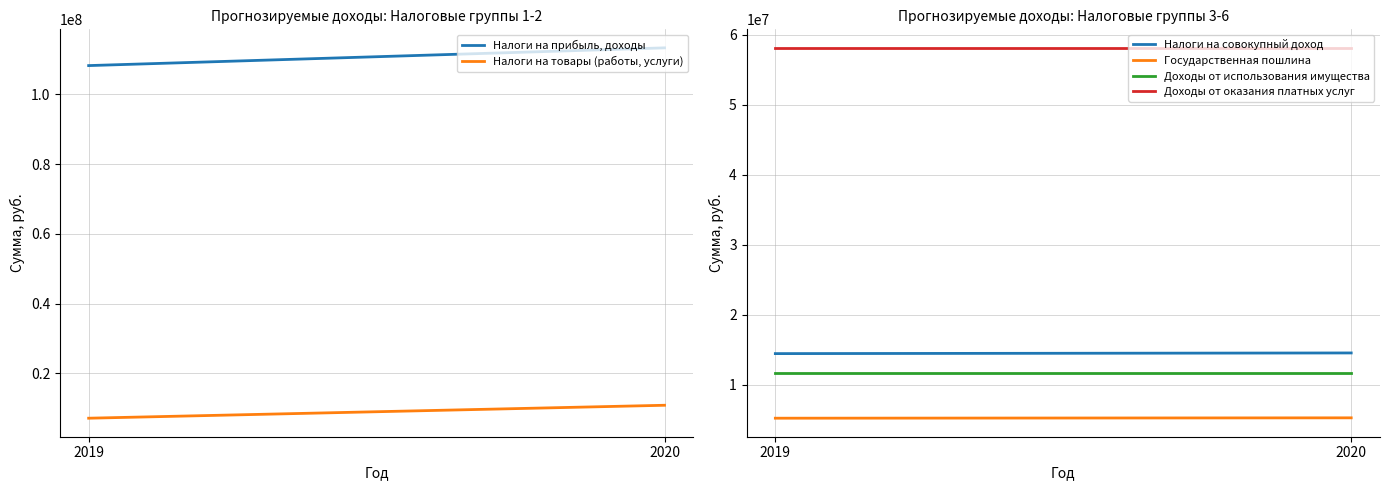

What is the highest value of the Государственная пошлина series?

5305000